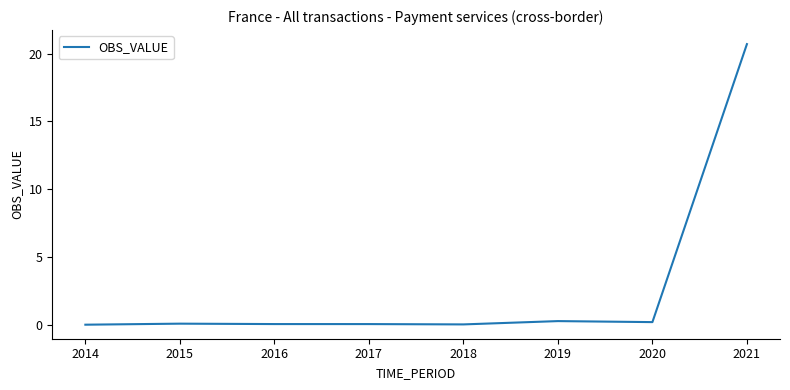

What is the difference between the maximum and minimum values?

20.7